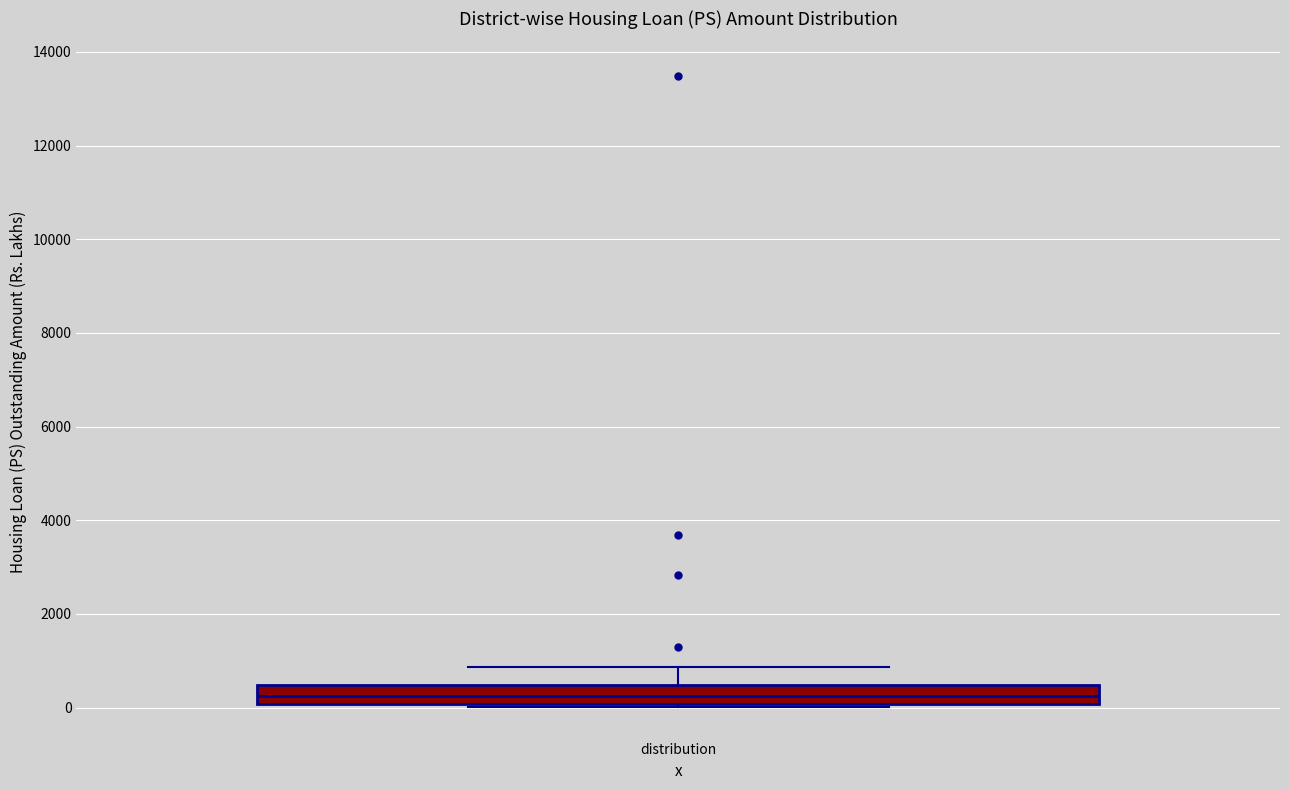

Transcribe this box plot: give where the median line is, the range the box spans, and where the two whiskers end, as read against the y-axis. The values are not printed on the chart, so give them approximately, as read against the axis.

median 200, box 0 to 400, whiskers 0 to 800